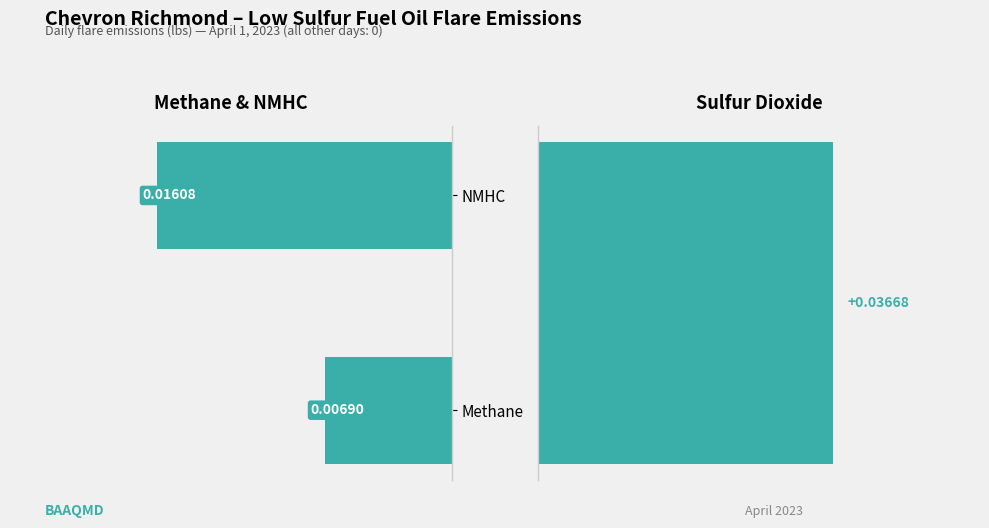

Is it true that the value at Methane is 0.0?

True